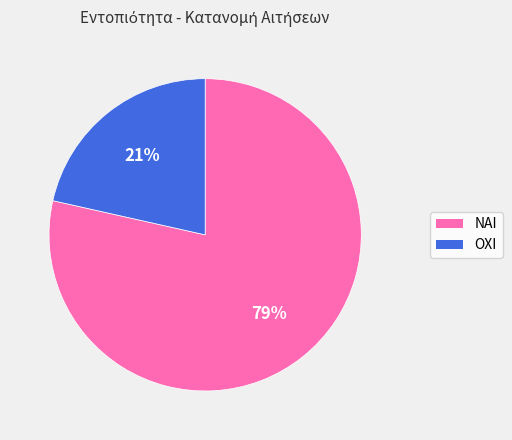

What percentage is the ΟΧΙ slice, to the nearest percent?

21%